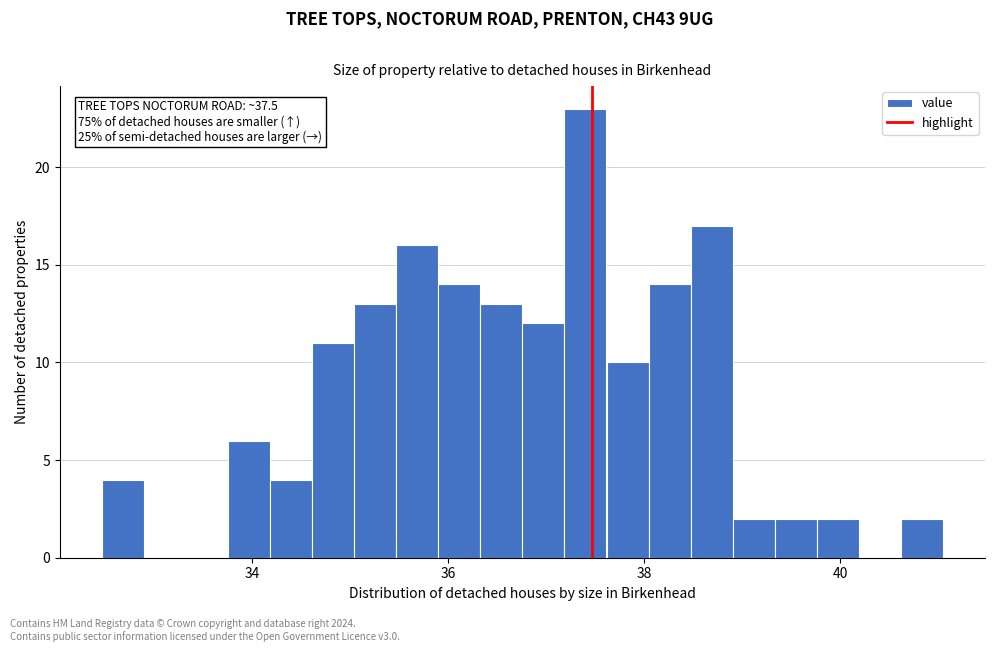

Around what value on the x-axis is the tallest bar? Give the approximate position of its centre, as read against the axis.

37.4